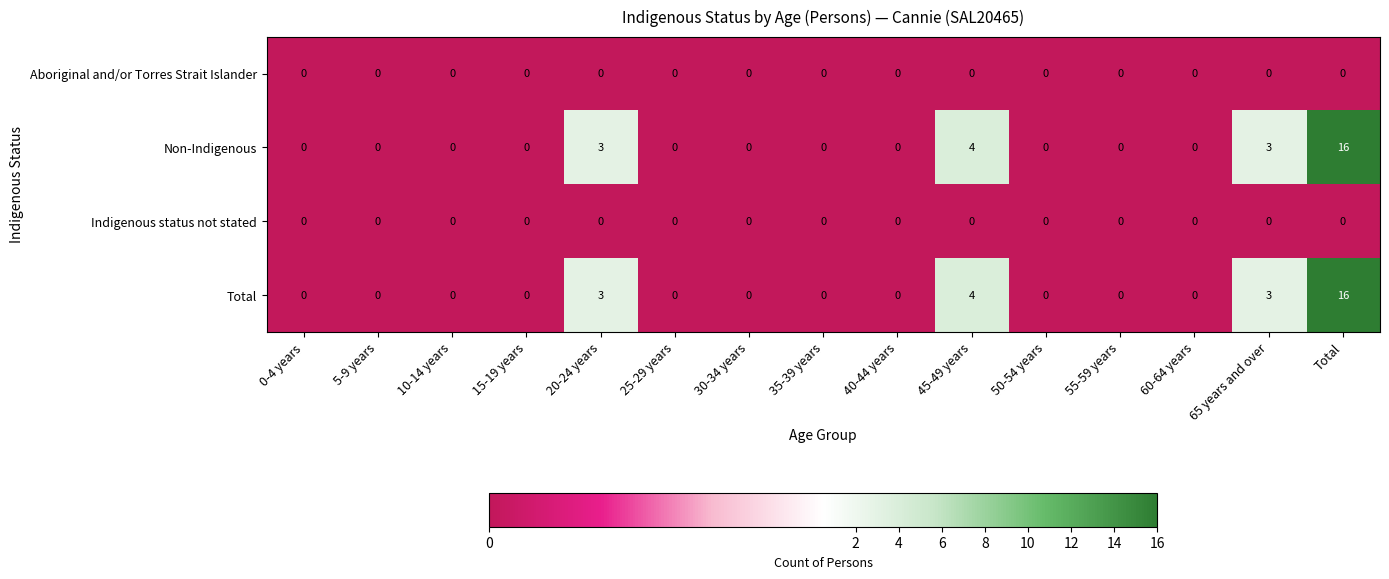

What is the spread (max minus min) of values at 65 years and over?

3